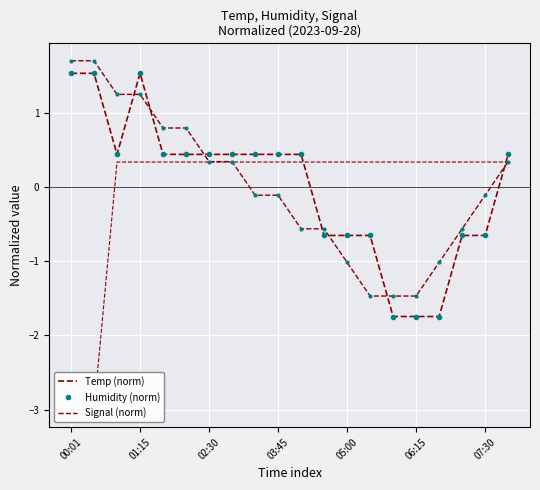

In Humidity (norm), how many points are lower than both neighbors (excluding endpoints)?

1